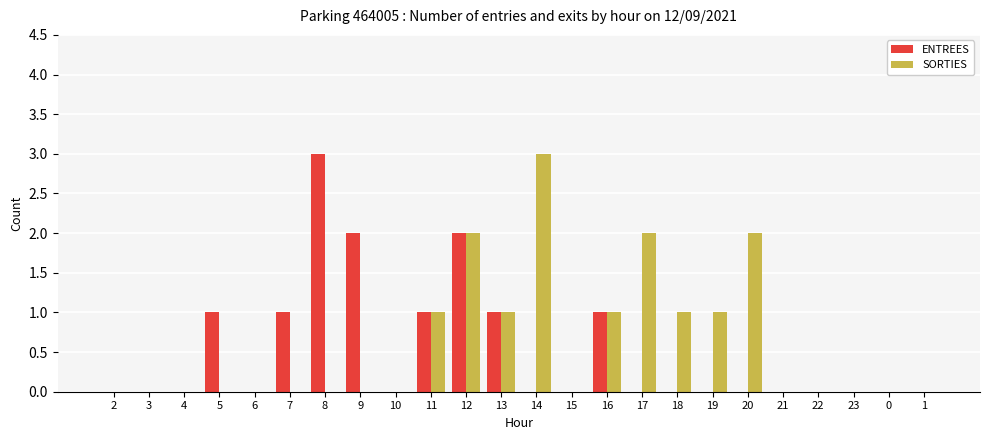

What is the maximum value for ENTREES?

3